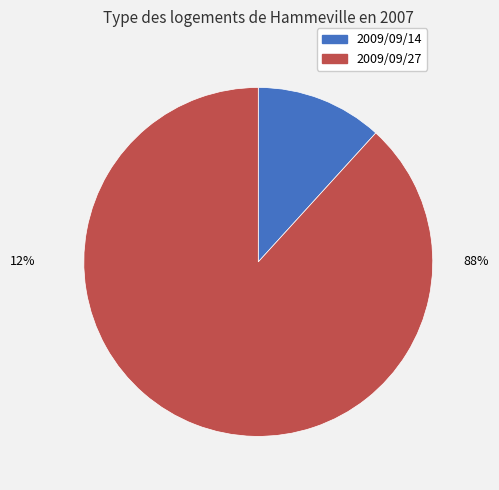

Which slice is the smallest?

2009/09/14